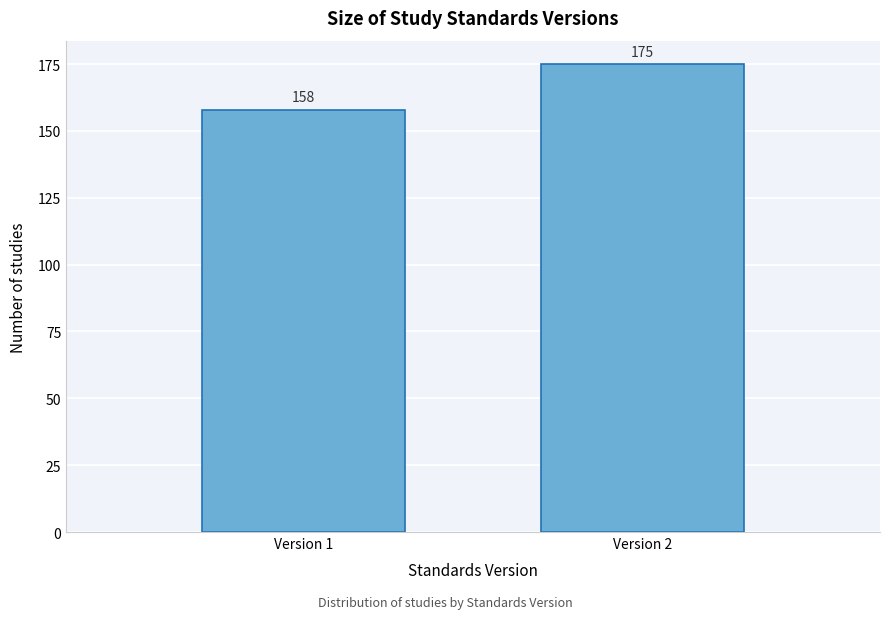

Reading right to left, what are all the values shown in this chart?

175	158